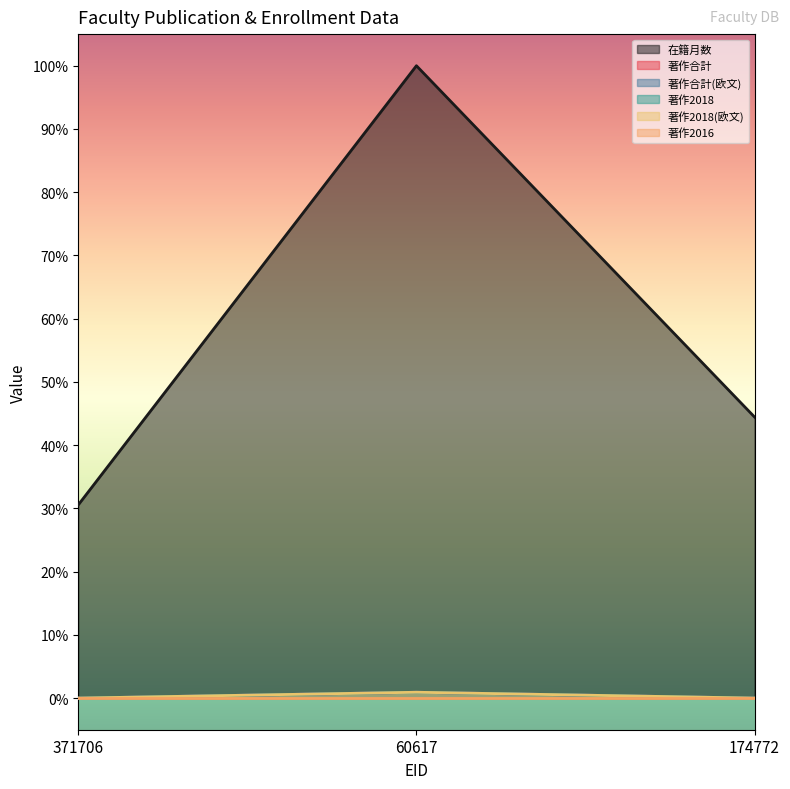

What is the label of the 3rd point from the right?

371706